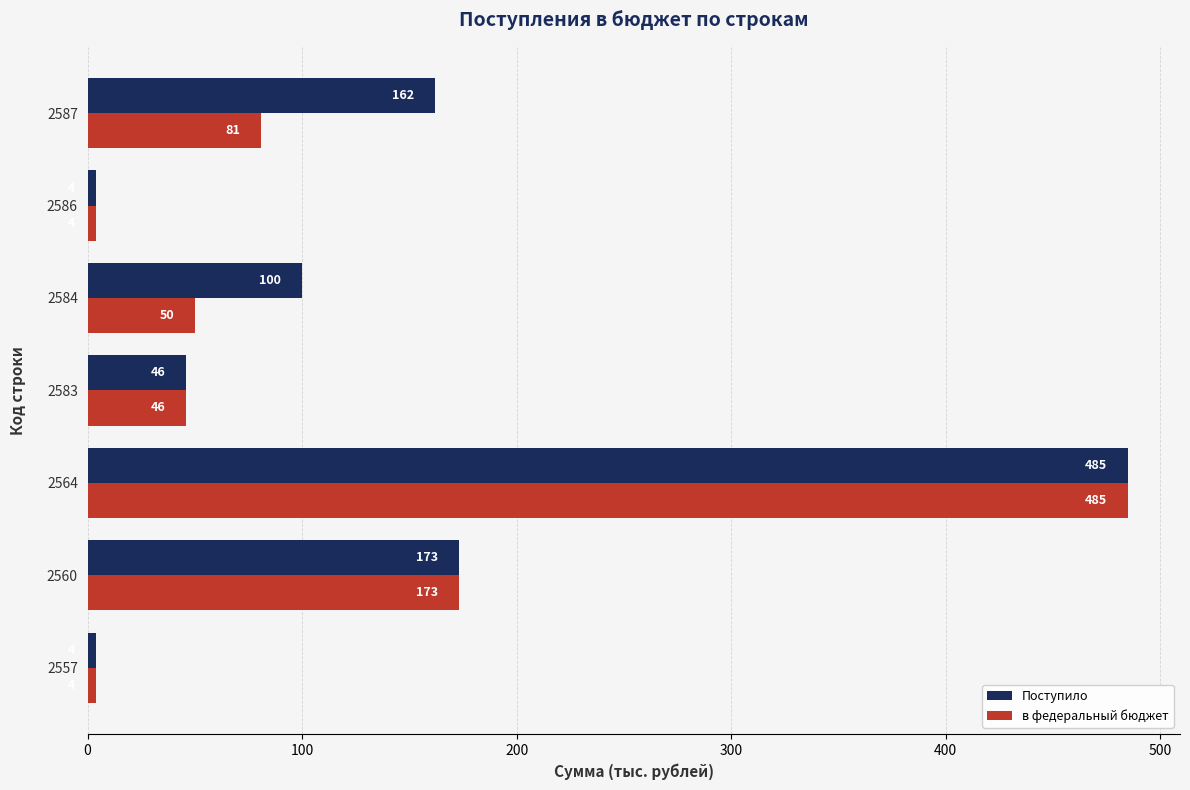

Which series has the largest total across all categories?

Поступило